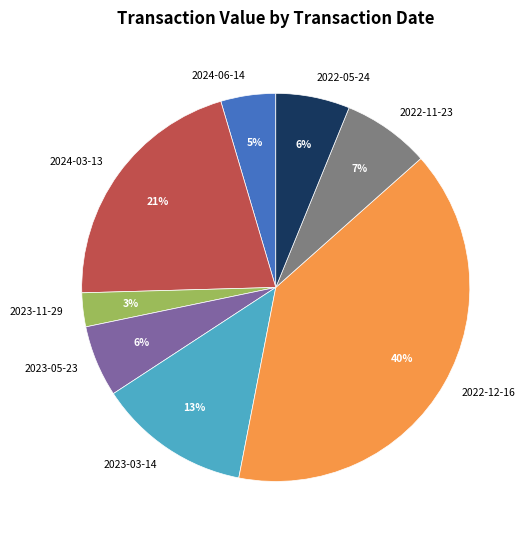

Count the number of slices in the pie.

8